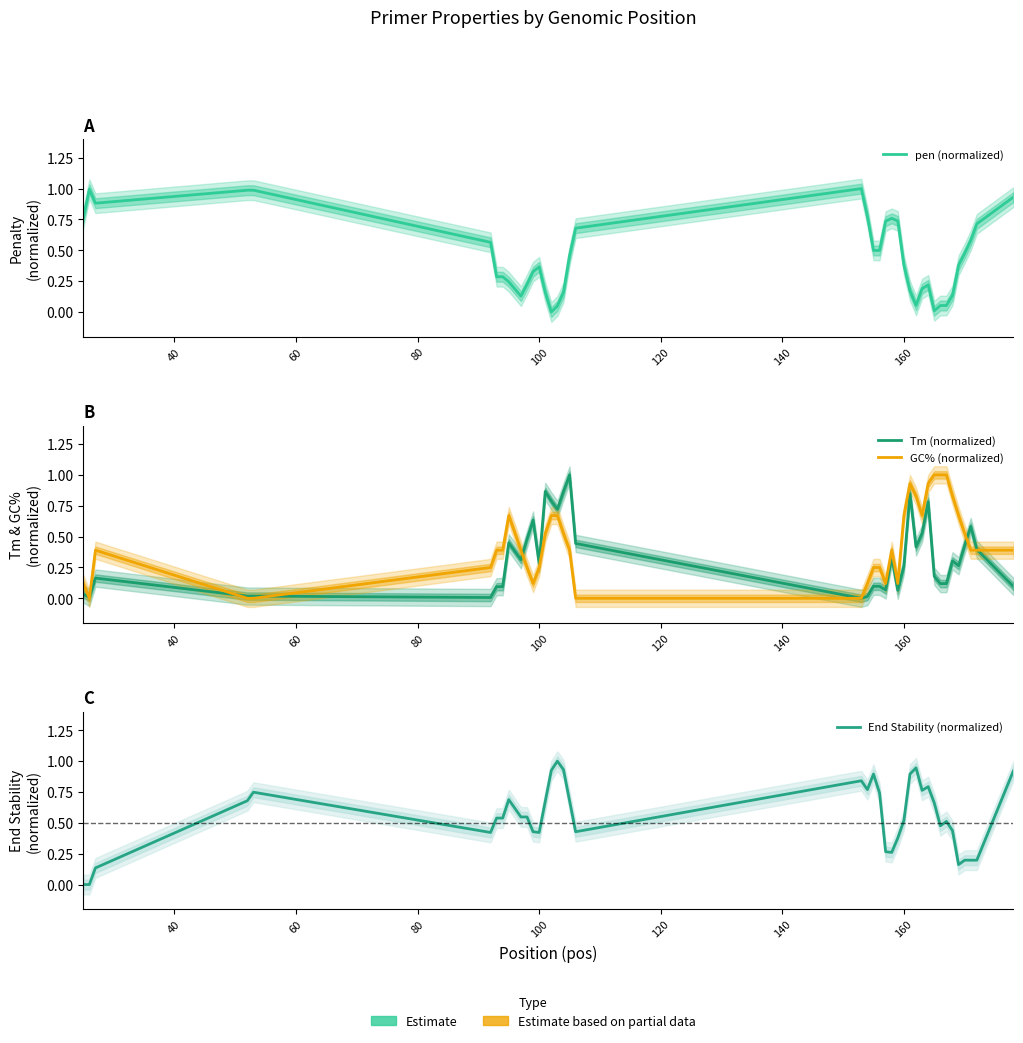

List the series in order of their peak value, highest first.

pen (normalized), Tm (normalized), GC% (normalized), End Stability (normalized)